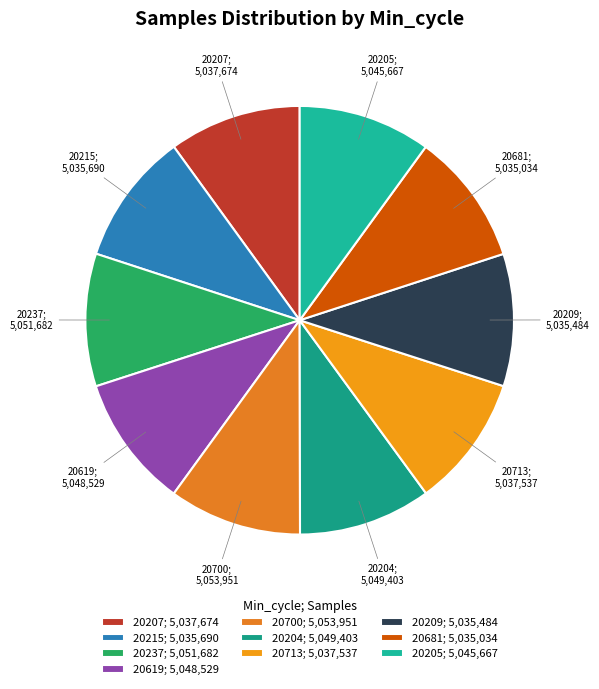

How many slices are in this pie chart?

10